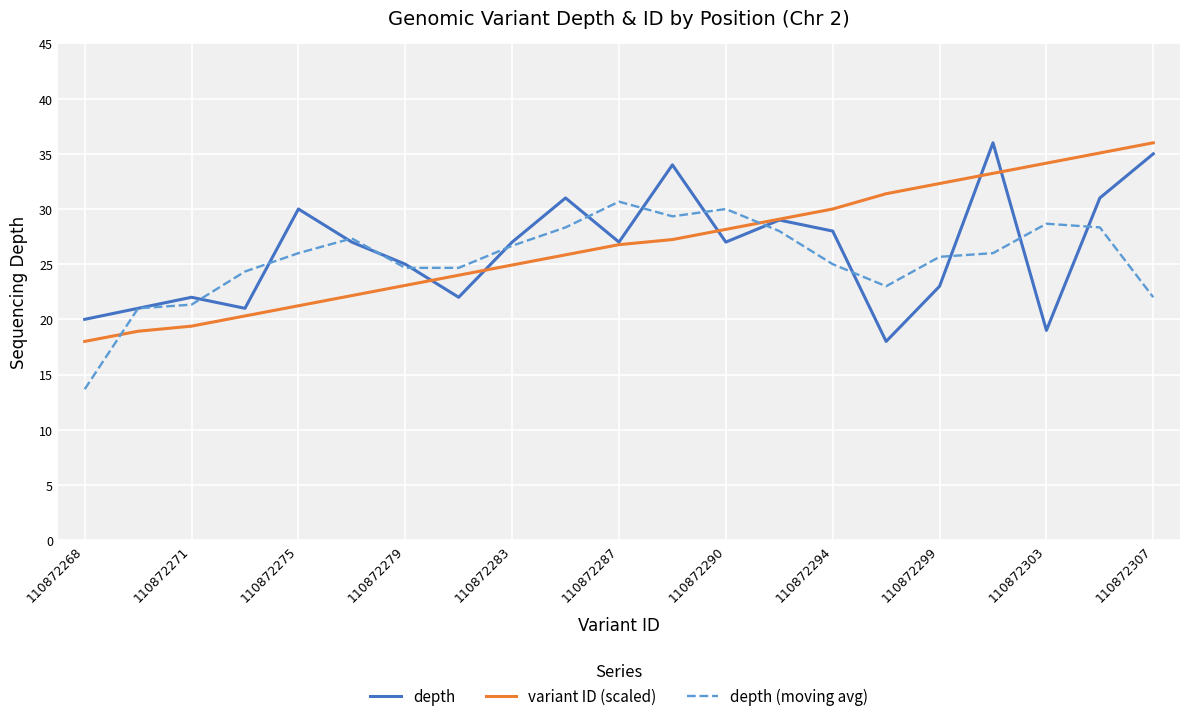

What is the minimum value for variant ID (scaled)?

18.0